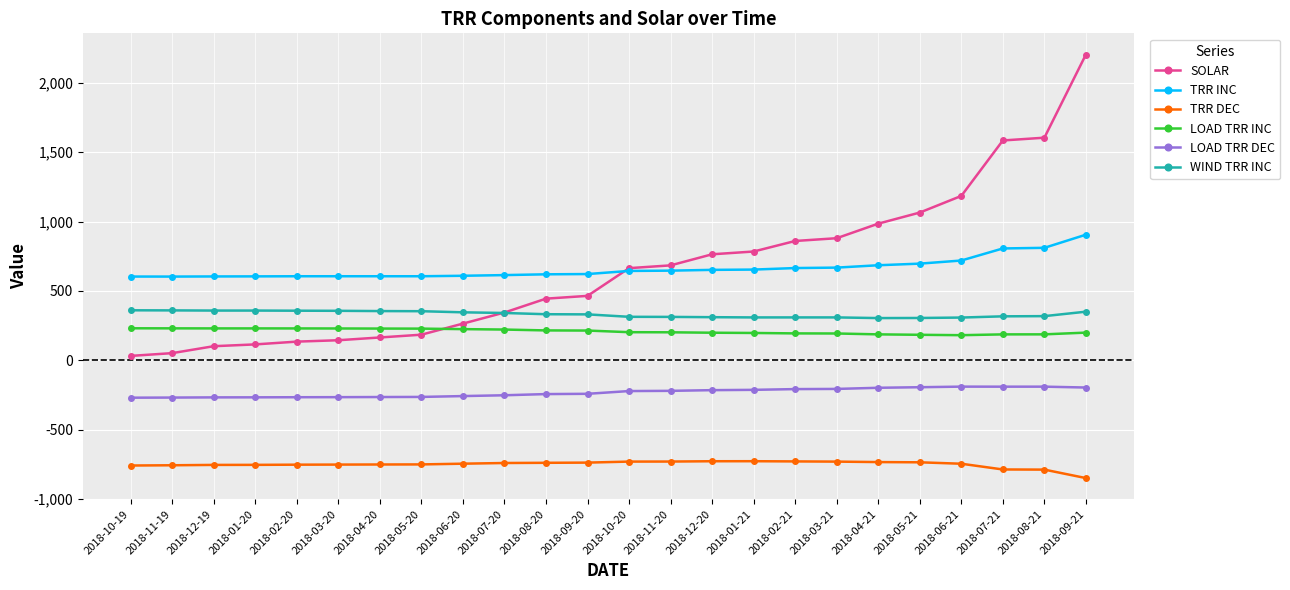

What are all the series names shown in the legend?

SOLAR, TRR INC, TRR DEC, LOAD TRR INC, LOAD TRR DEC, WIND TRR INC